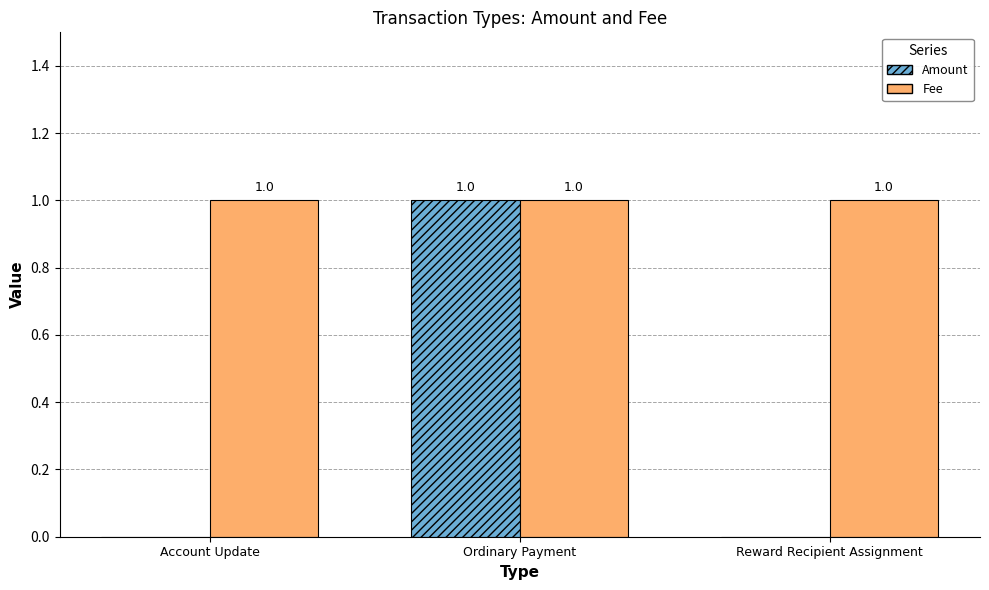

Which series has the largest total across all categories?

Fee